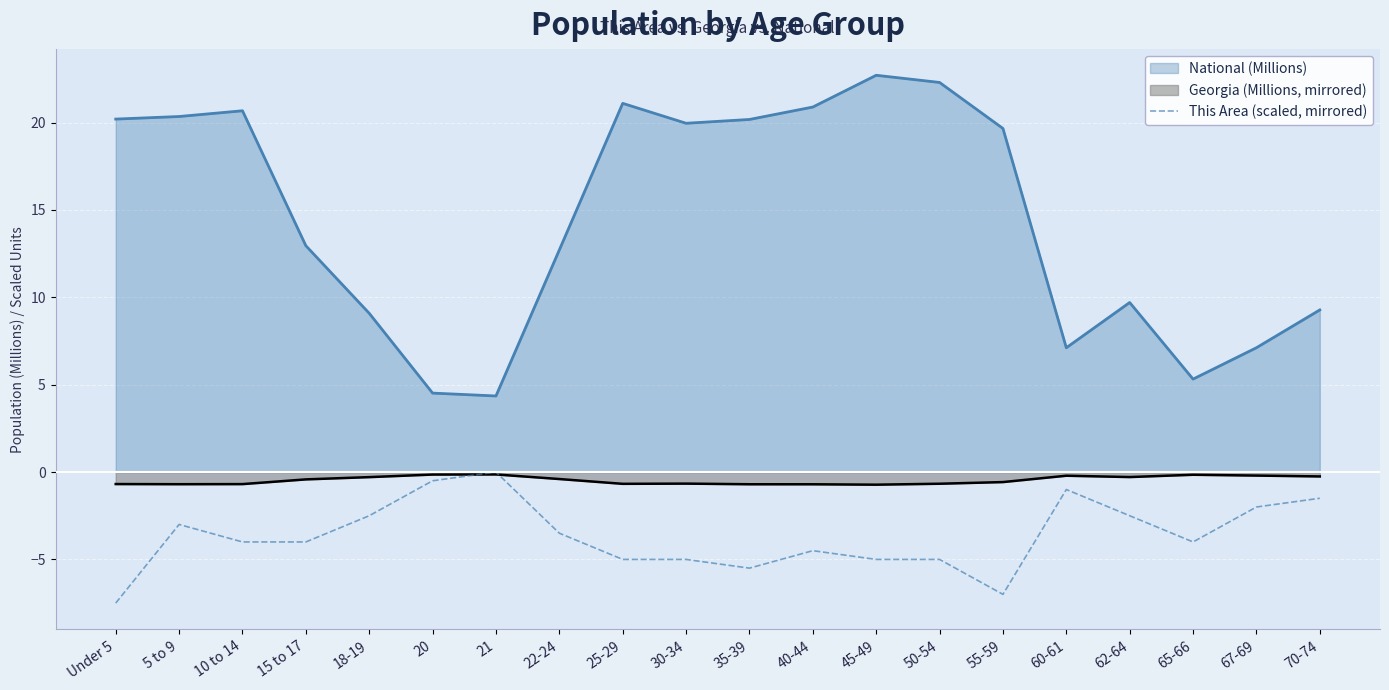

Does the chart display data point markers on the line(s)?

No